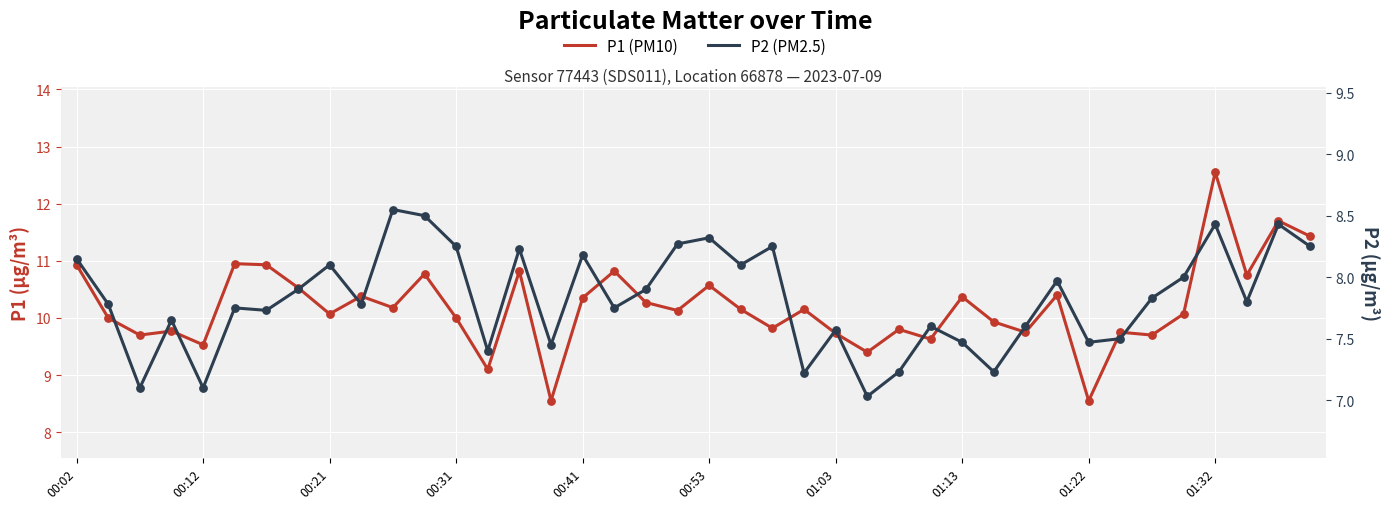

What are all the series names shown in the legend?

P1, P2